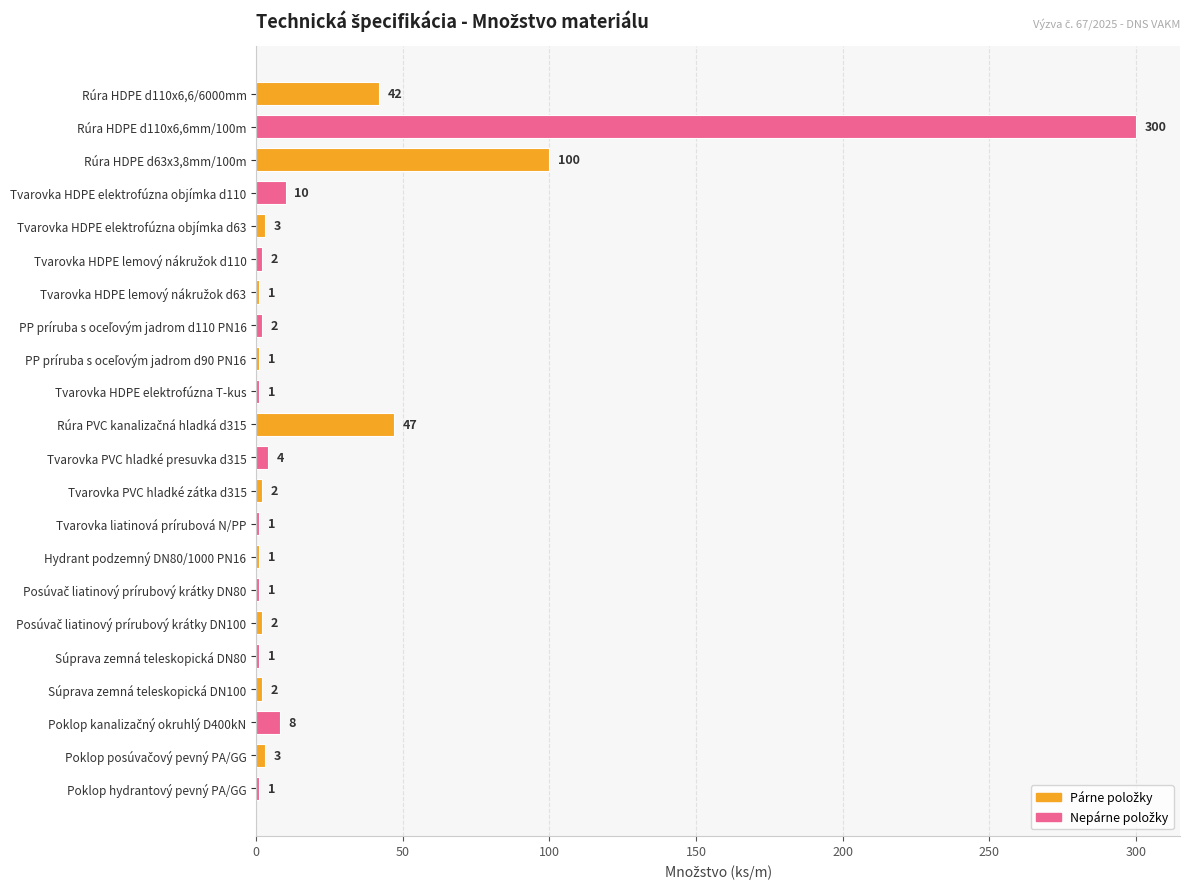

The value at Rúra HDPE d110x6,6mm/100m is 300. True or false?

True